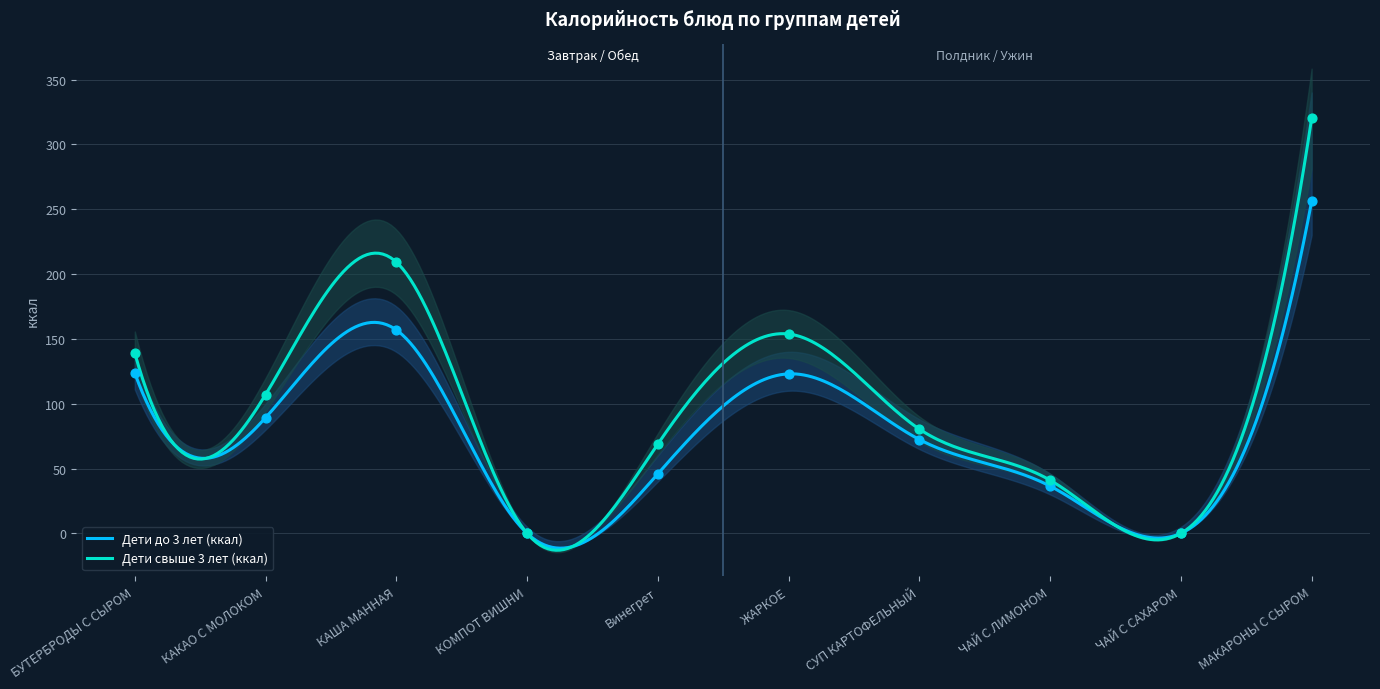

At how many categories does at least one series exceed 180?

2